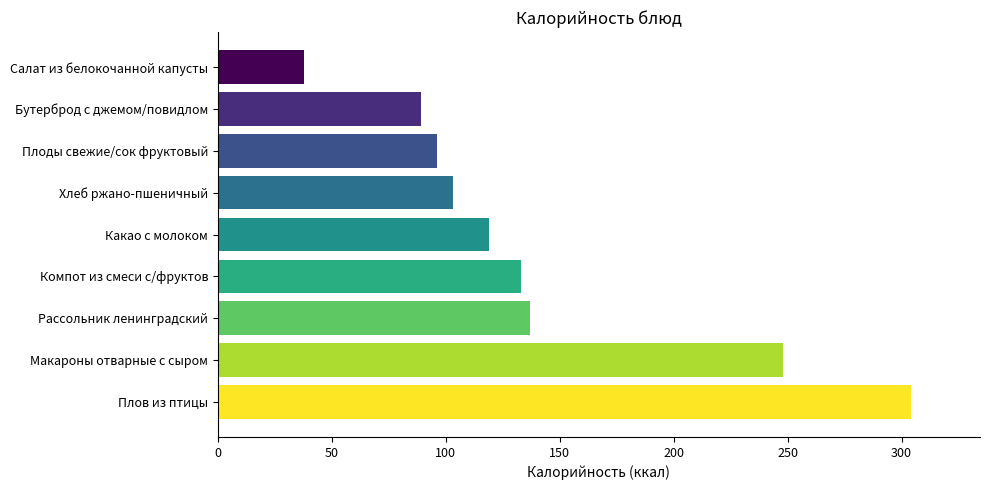

How many values are below 119?

4